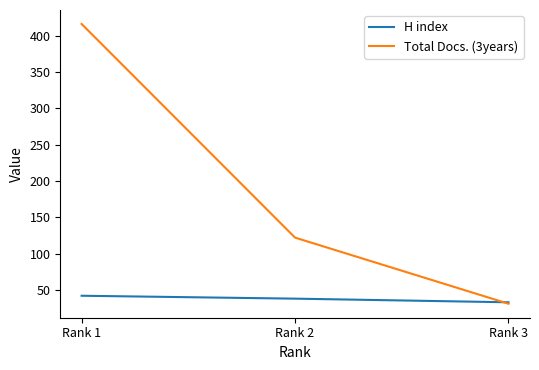

Reading right to left, extract all data points from this chart.

H index: Rank 3=33	Rank 2=38	Rank 1=42
Total Docs. (3years): Rank 3=31	Rank 2=122	Rank 1=416